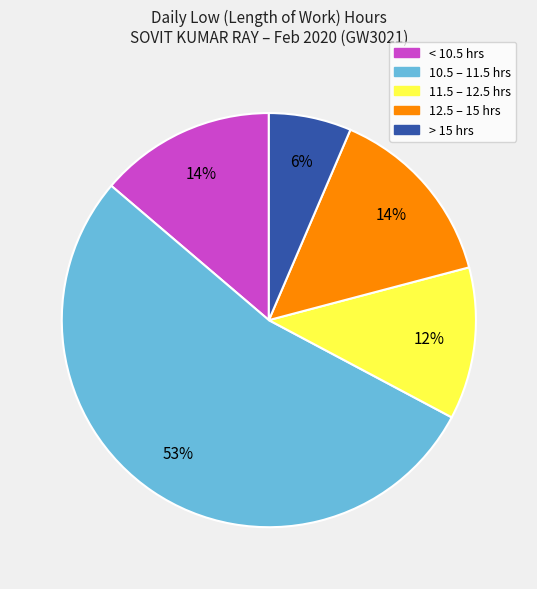

To the nearest percent, what is the difference between the largest and smallest slice percentages?

47%